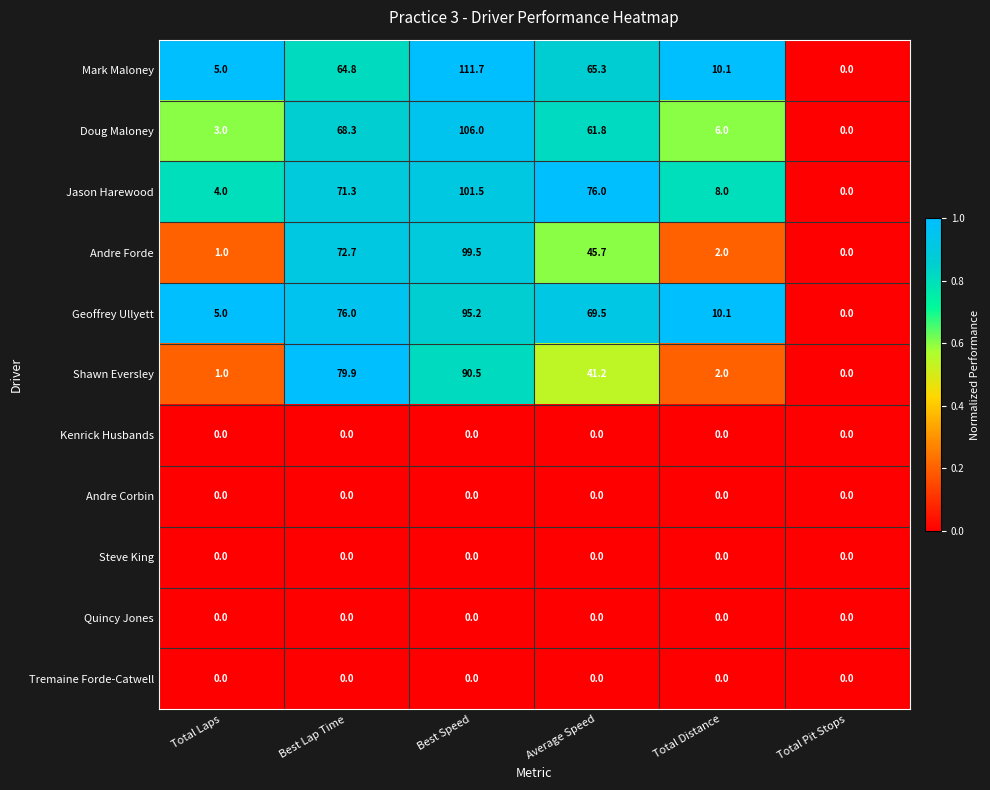

Which series has the largest total across all categories?

Jason Harewood